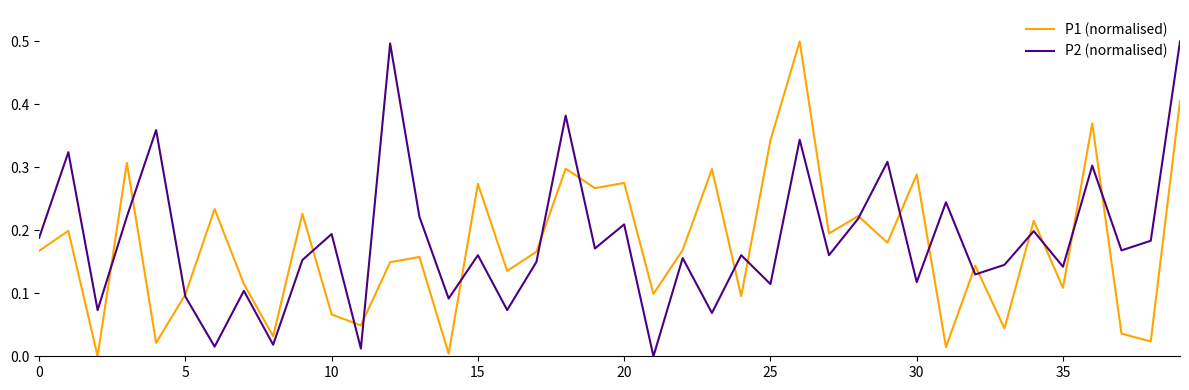

What is the maximum value for P1 (normalised)?

0.5